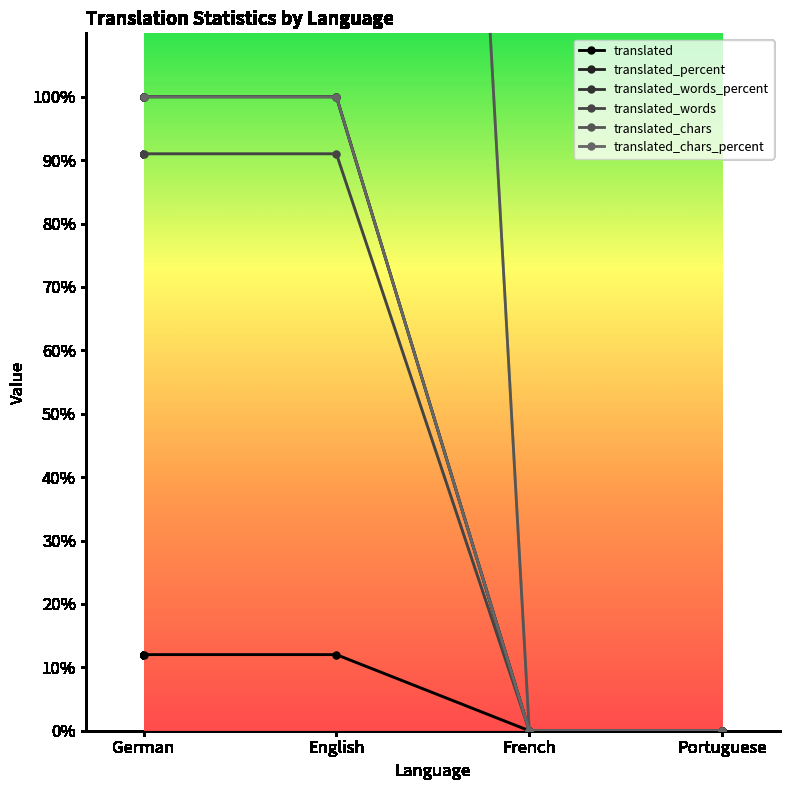

What is the label of the 4th point from the right?

German